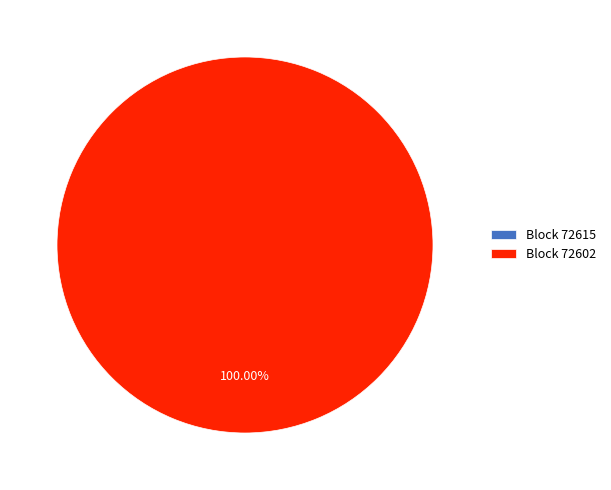

The 72615 slice represents 10% of the pie. True or false?

False